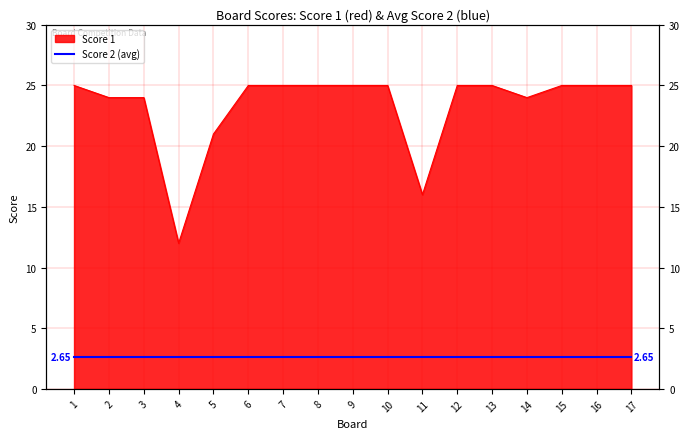

At which category does the chart reach its peak across all series?

1